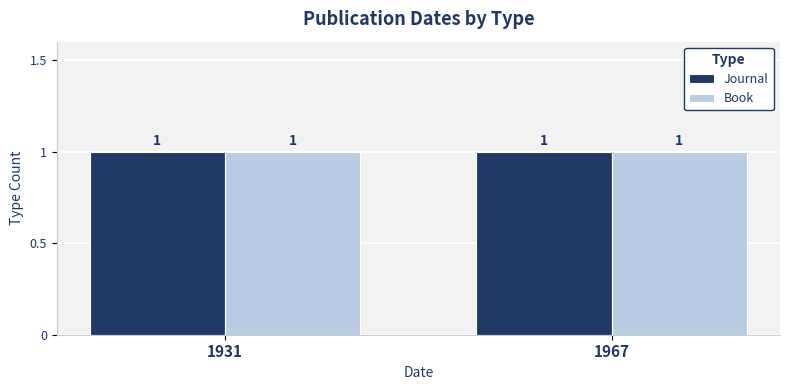

Which has a higher value, 1967 or 1931?

1967